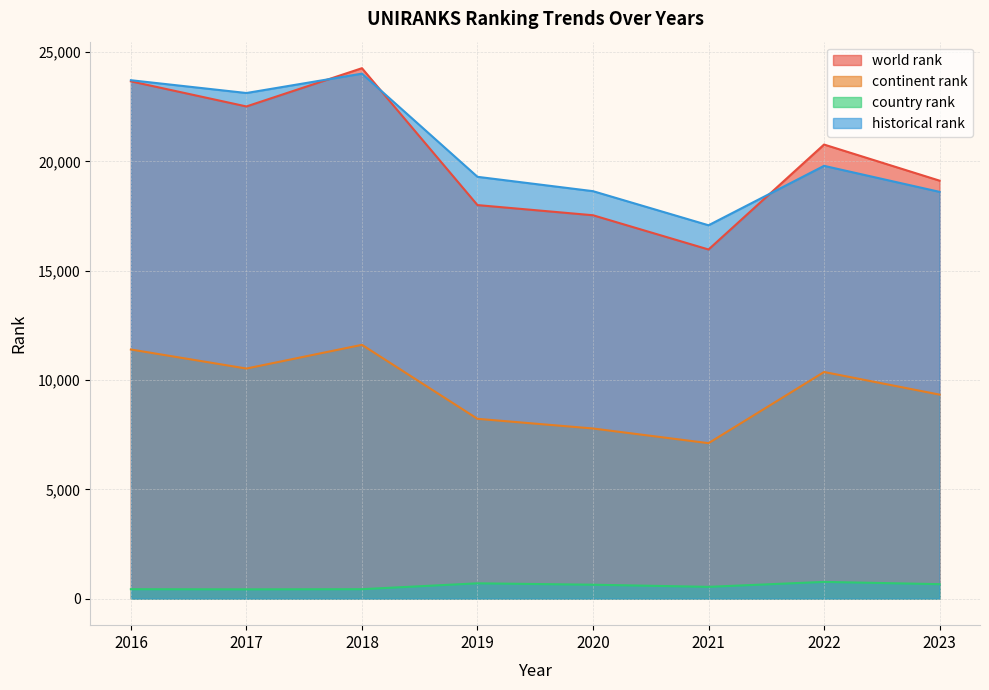

Which series has the widest spread of values?

world rank